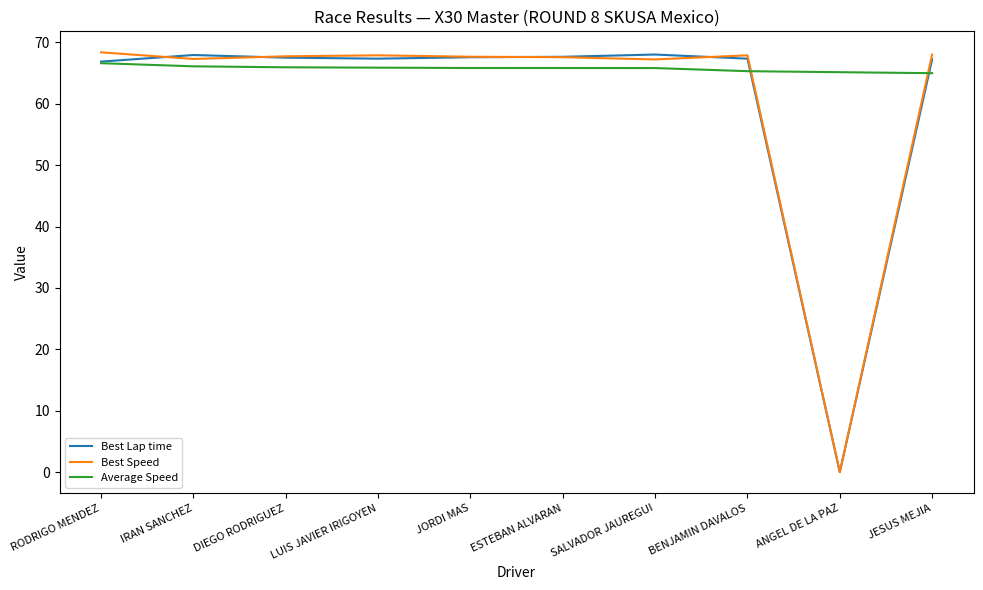

True or false: Best Lap time has more than 1 interior local peaks.

True